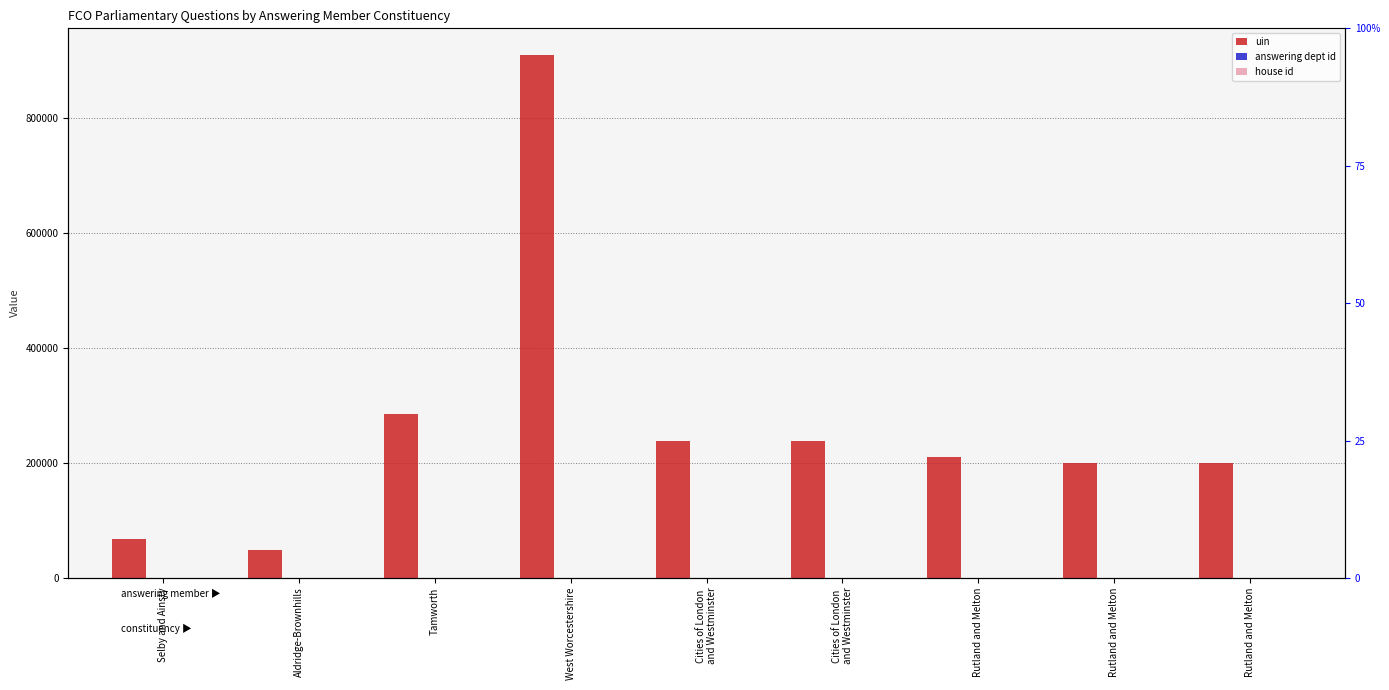

Where is uin nearest to the value 479650?

Tamworth